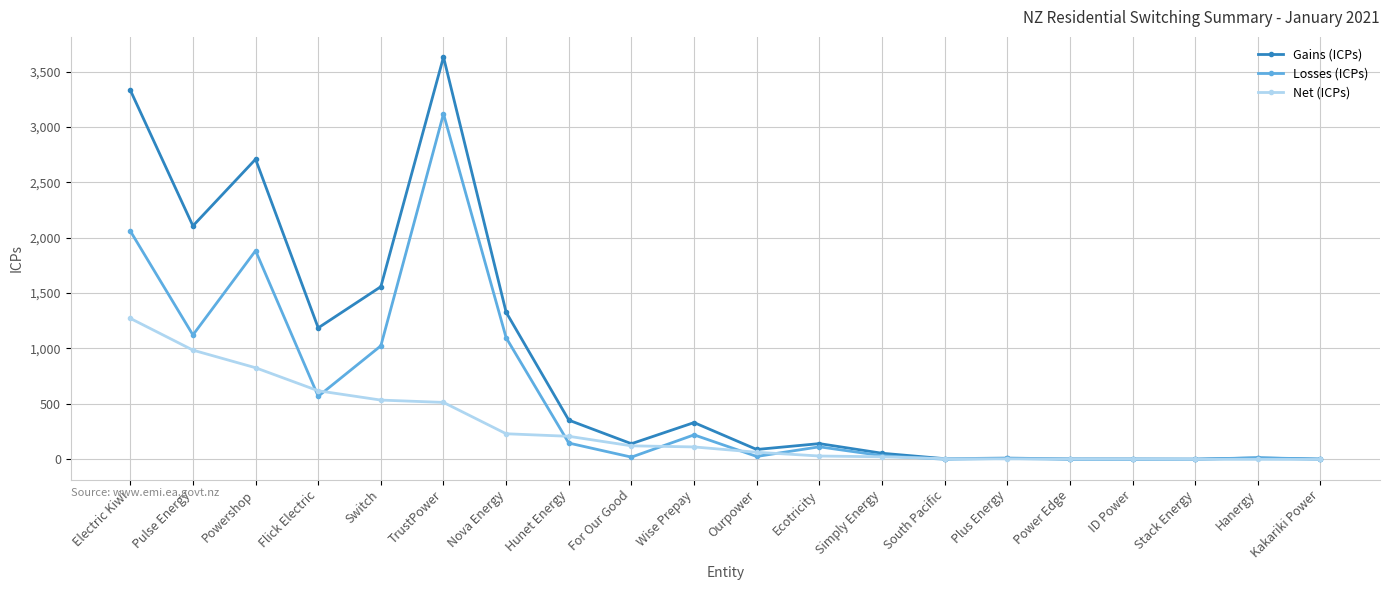

How many distinct data groups are displayed?

3